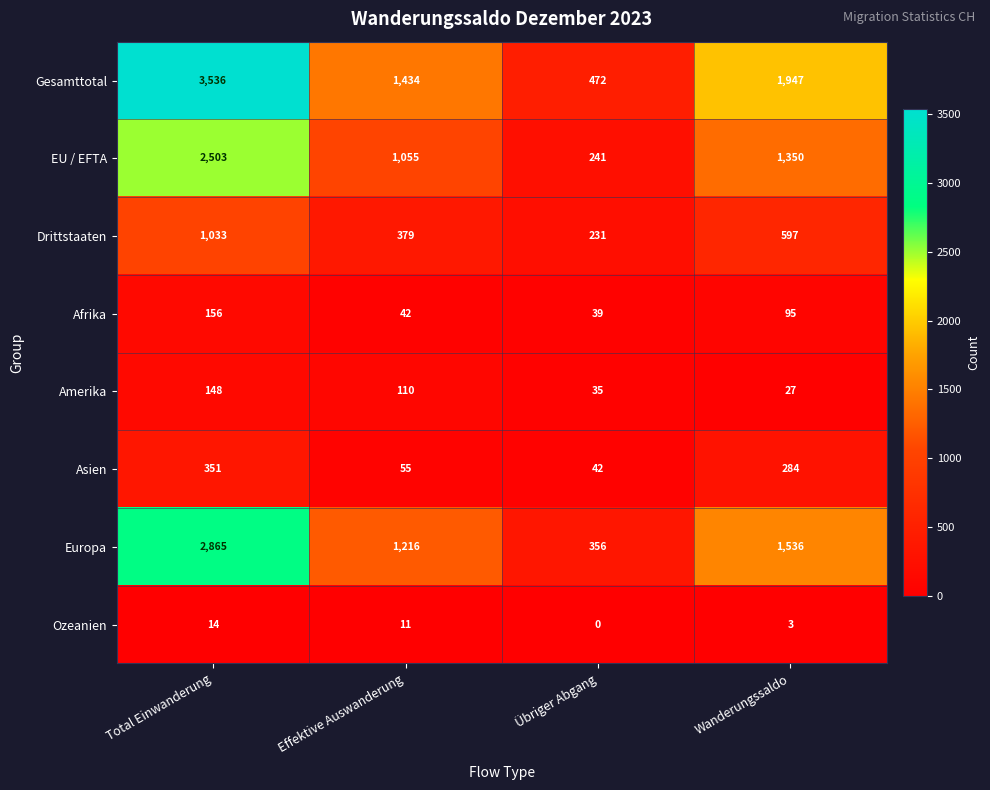

Rank the series by their maximum value, from highest to lowest.

Gesamttotal, Europa, EU / EFTA, Drittstaaten, Asien, Afrika, Amerika, Ozeanien